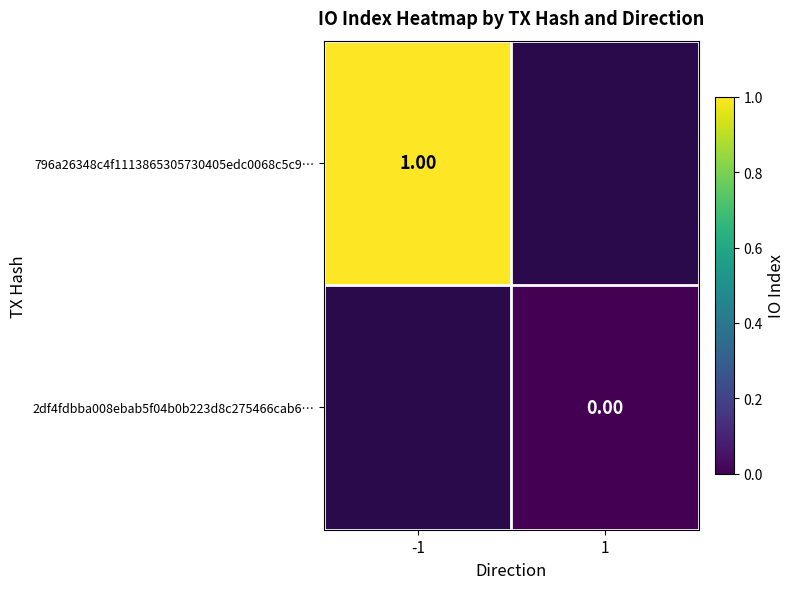

Which has a higher value, 1 or -1?

-1